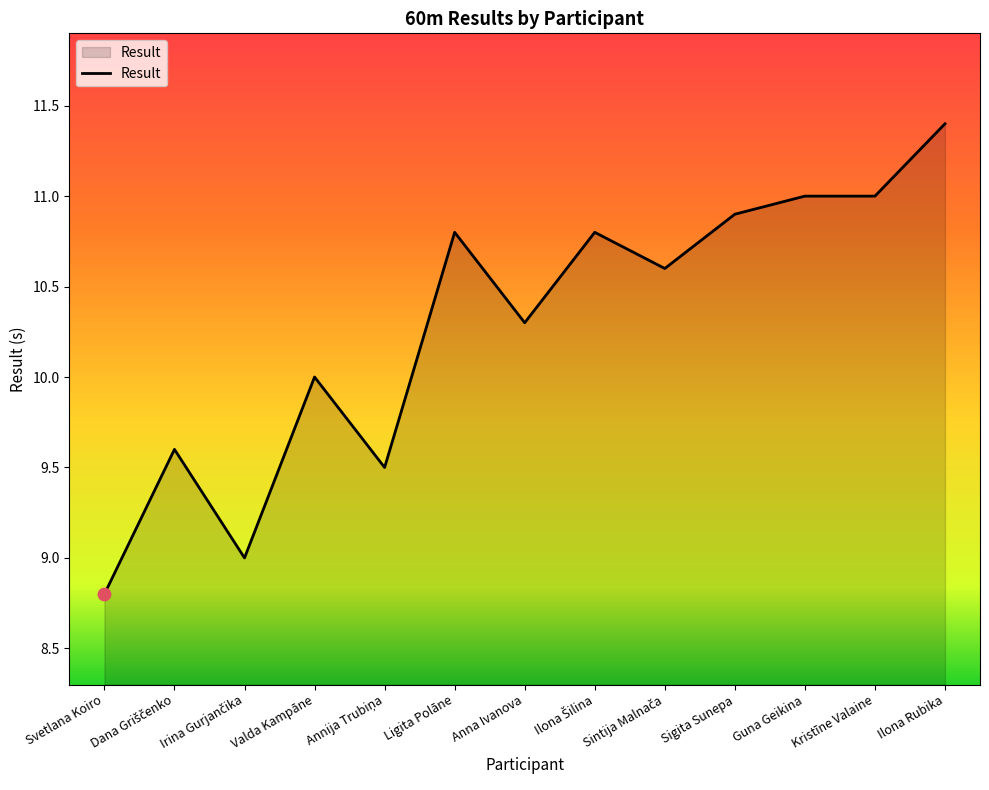

What is the change in value from Kristīne Valaine to Ilona Rubika?

+0.4